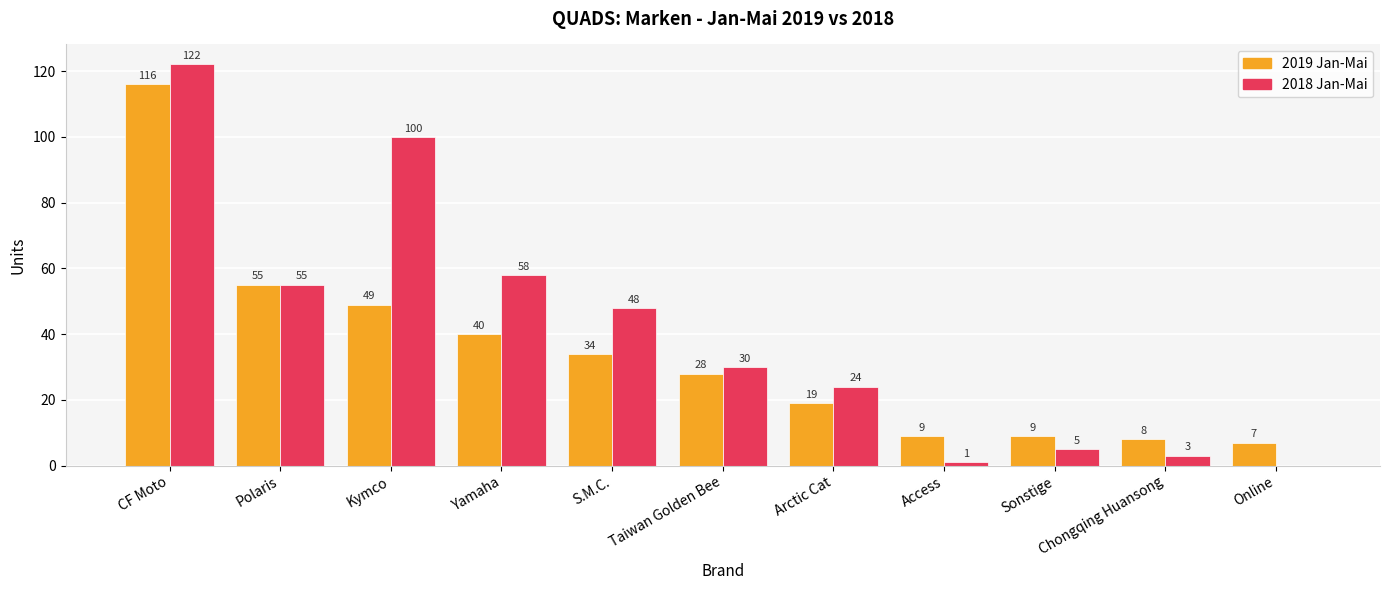

Between Polaris and Yamaha, which series saw the biggest shift?

2019 Jan-Mai